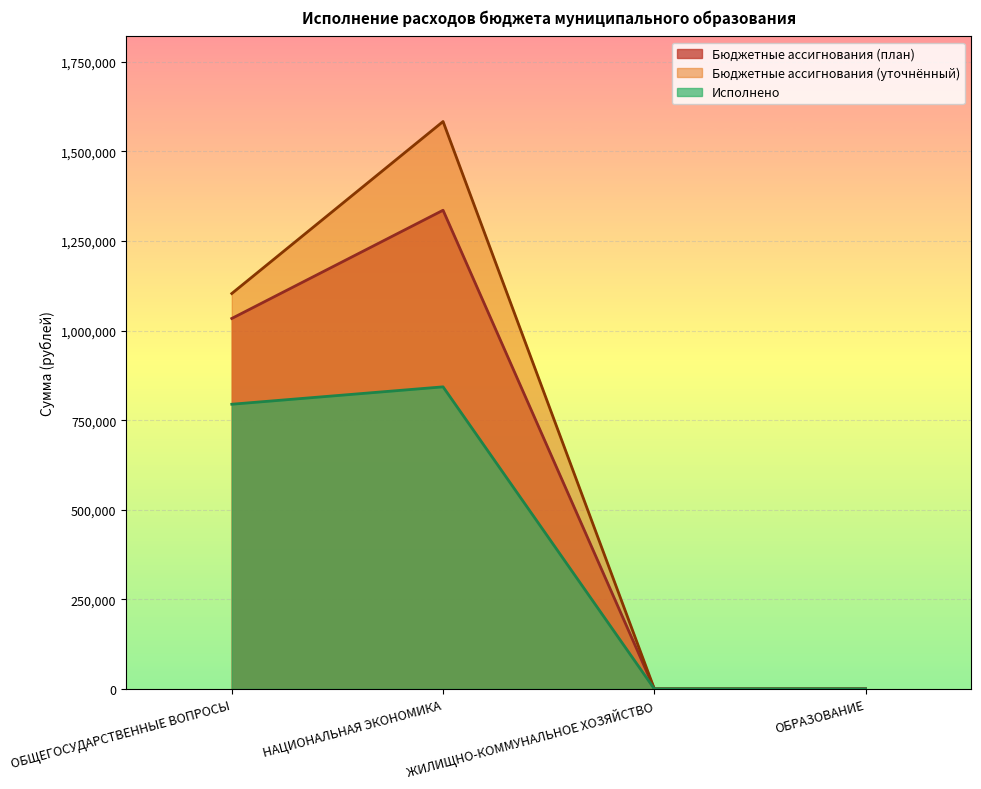

How many lines are shown in the chart?

3